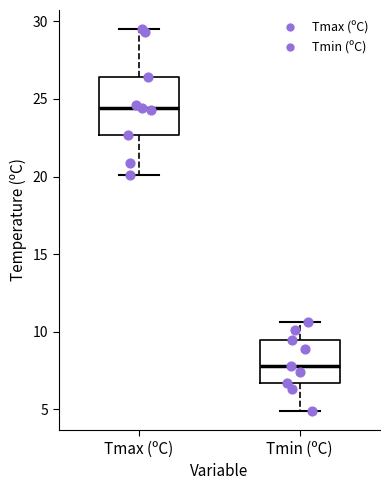

Comparing the boxes themselves (not the whiskers), which one is the tallest?

Tmax (ºC)